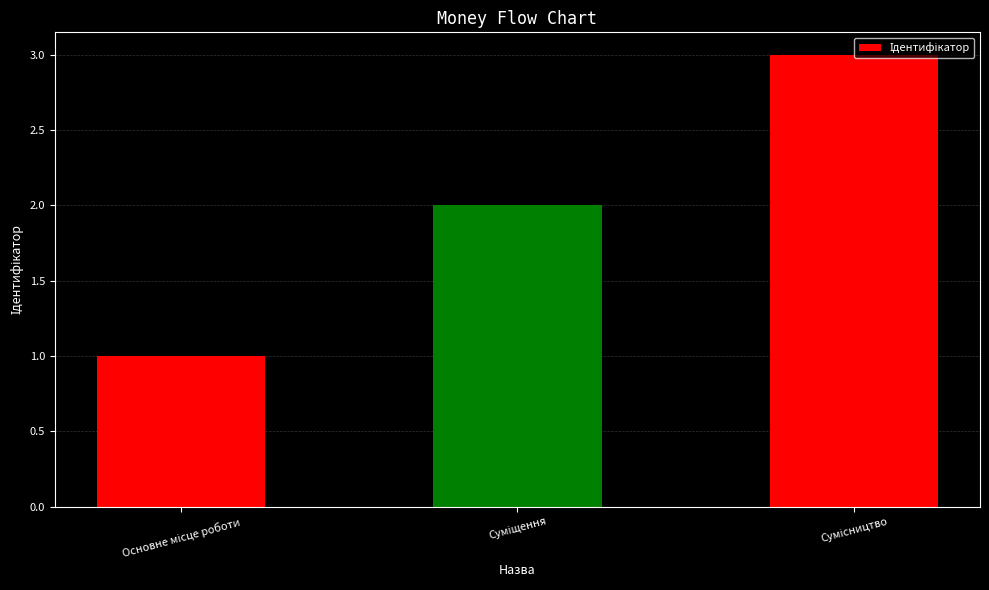

What is the sum of all values?

6